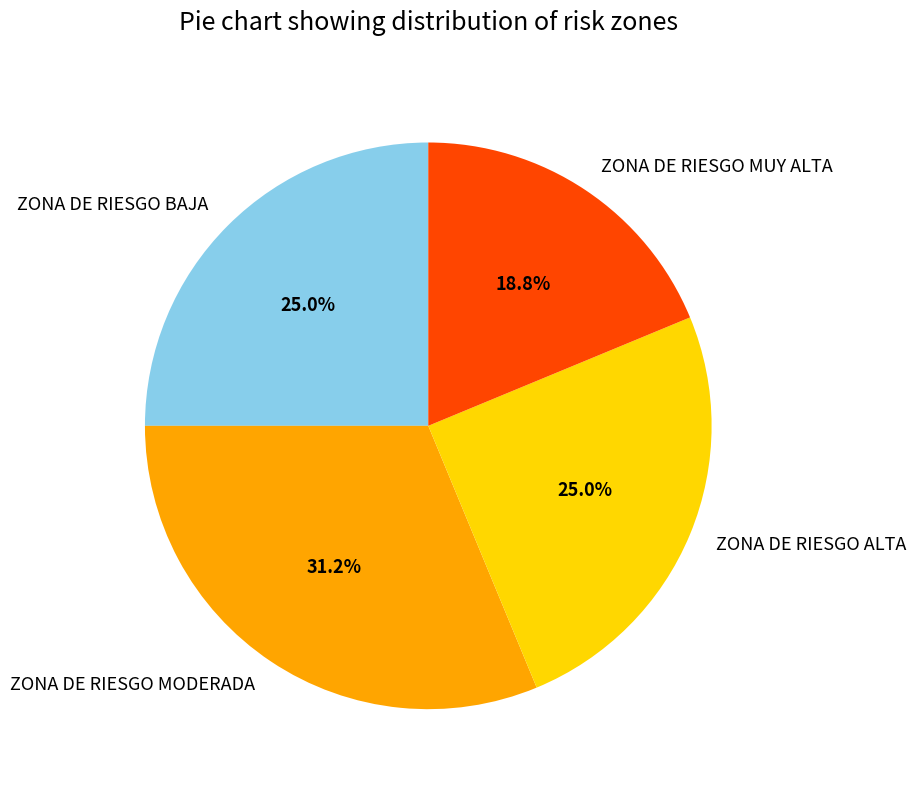

To the nearest percent, what is the combined percentage of ZONA DE RIESGO BAJA and ZONA DE RIESGO MODERADA?

56%